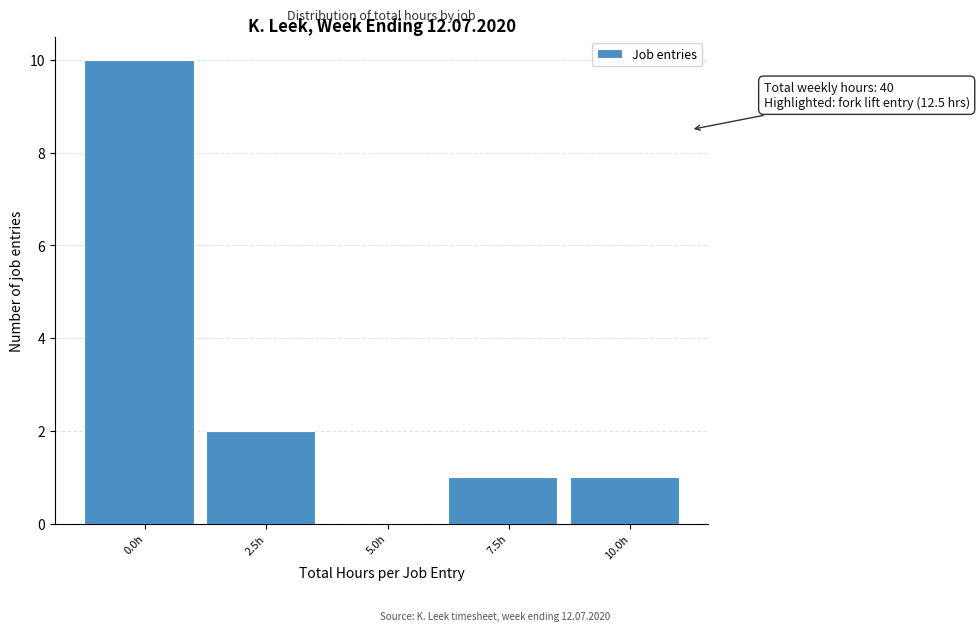

Reading right to left, extract all data points from this chart.

10.0h=1	7.5h=1	5.0h=0	2.5h=2	0.0h=10